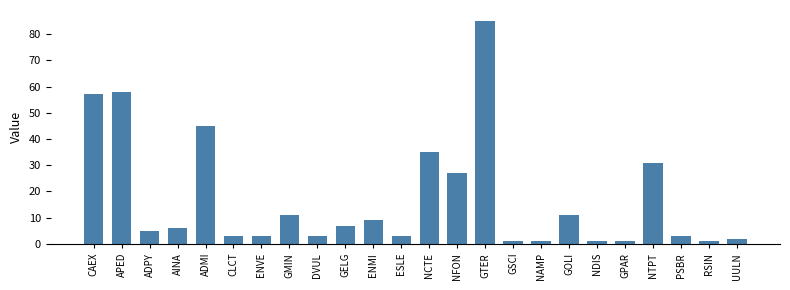

What is the minimum value shown in the chart?

1